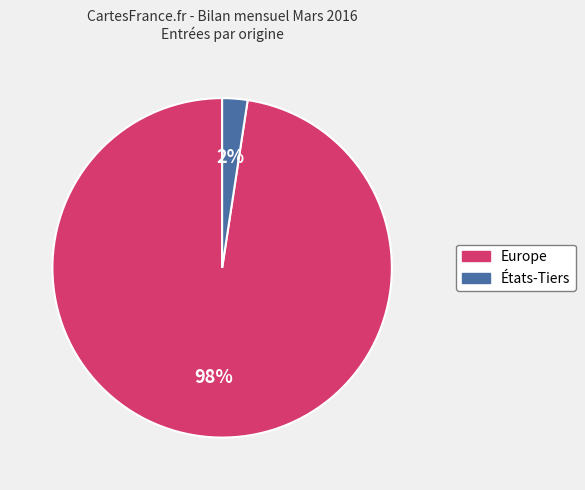

Rank the categories by value from highest to lowest.

Europe, États-Tiers